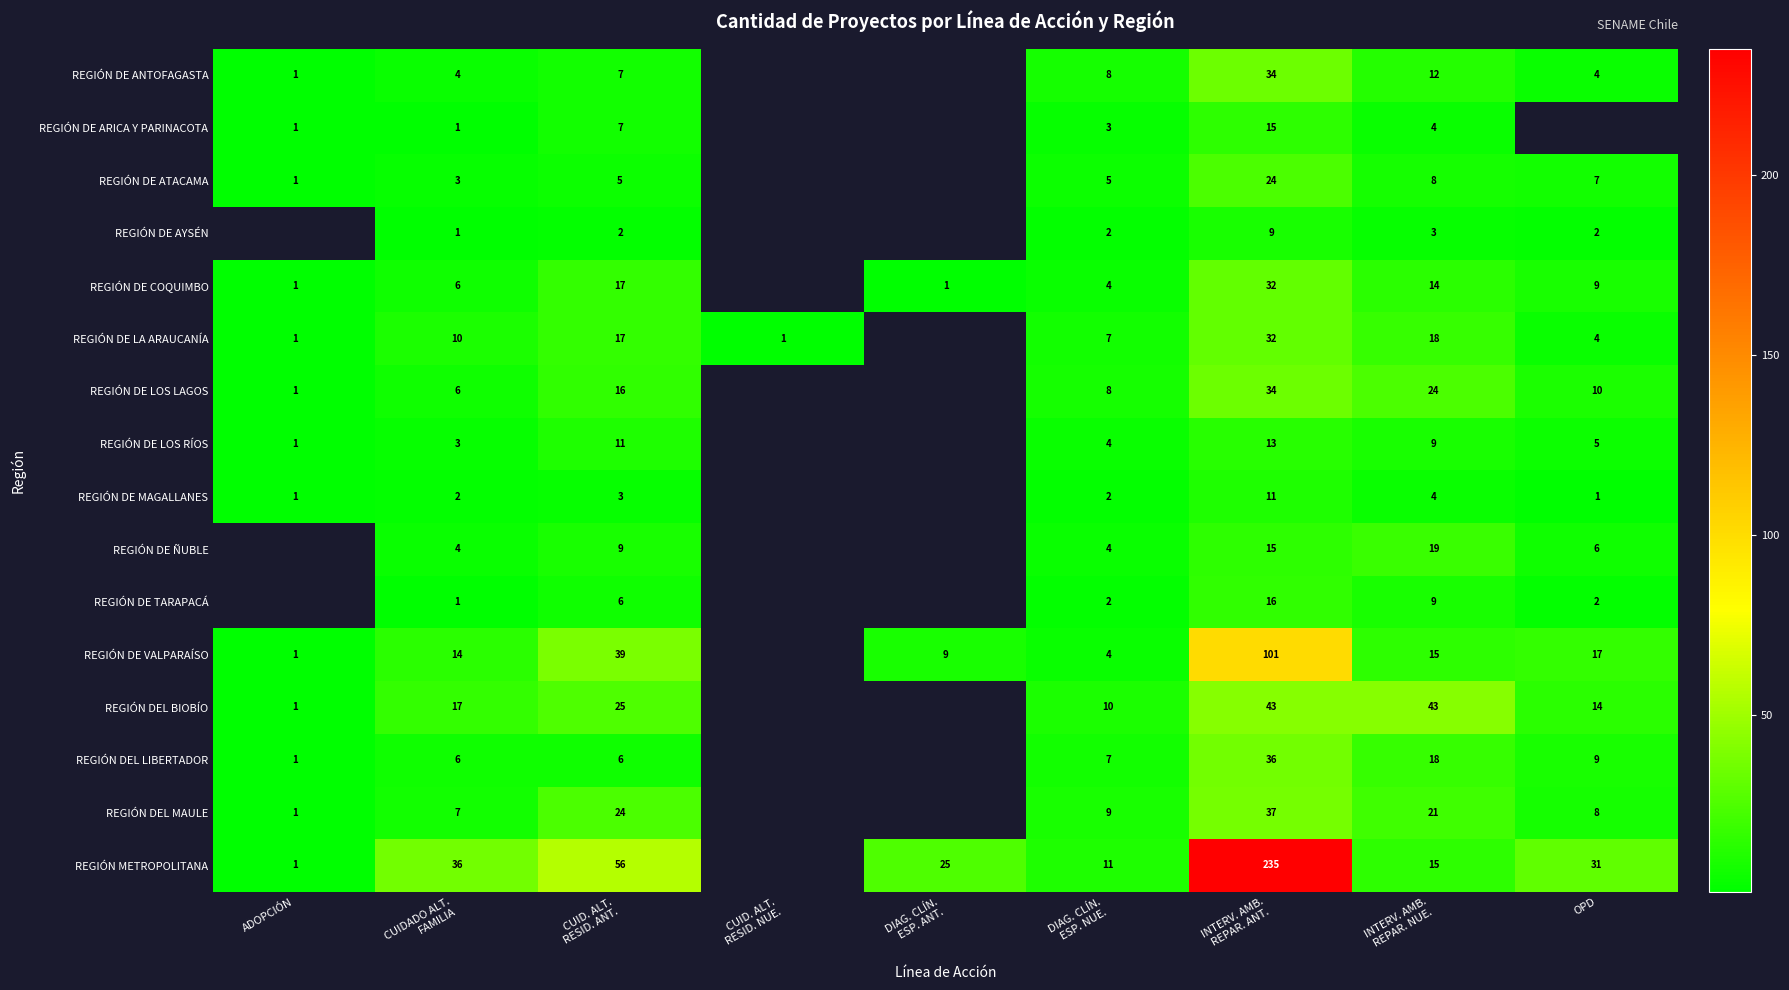

Count the number of data series in this chart.

16